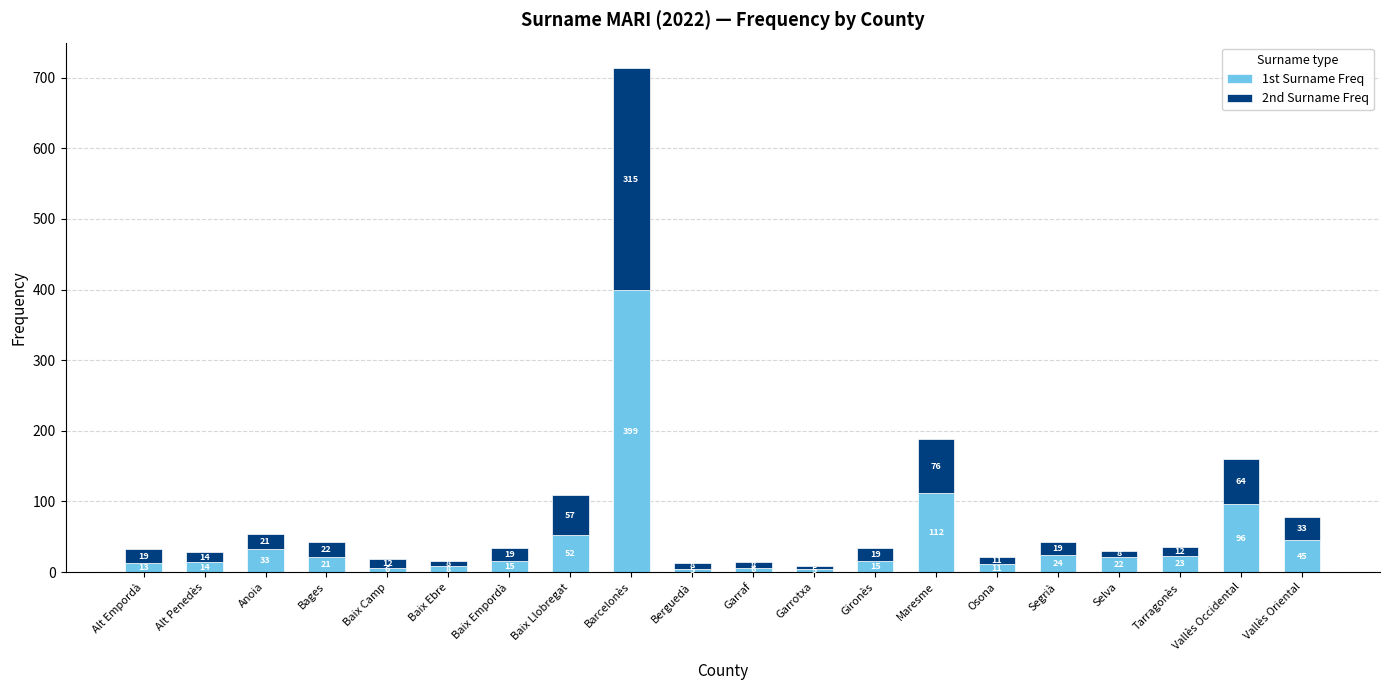

At which category is the sum across all series the highest?

Barcelonès